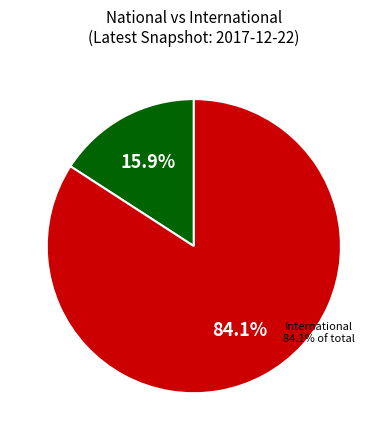

Which category has the smallest portion of the pie?

National